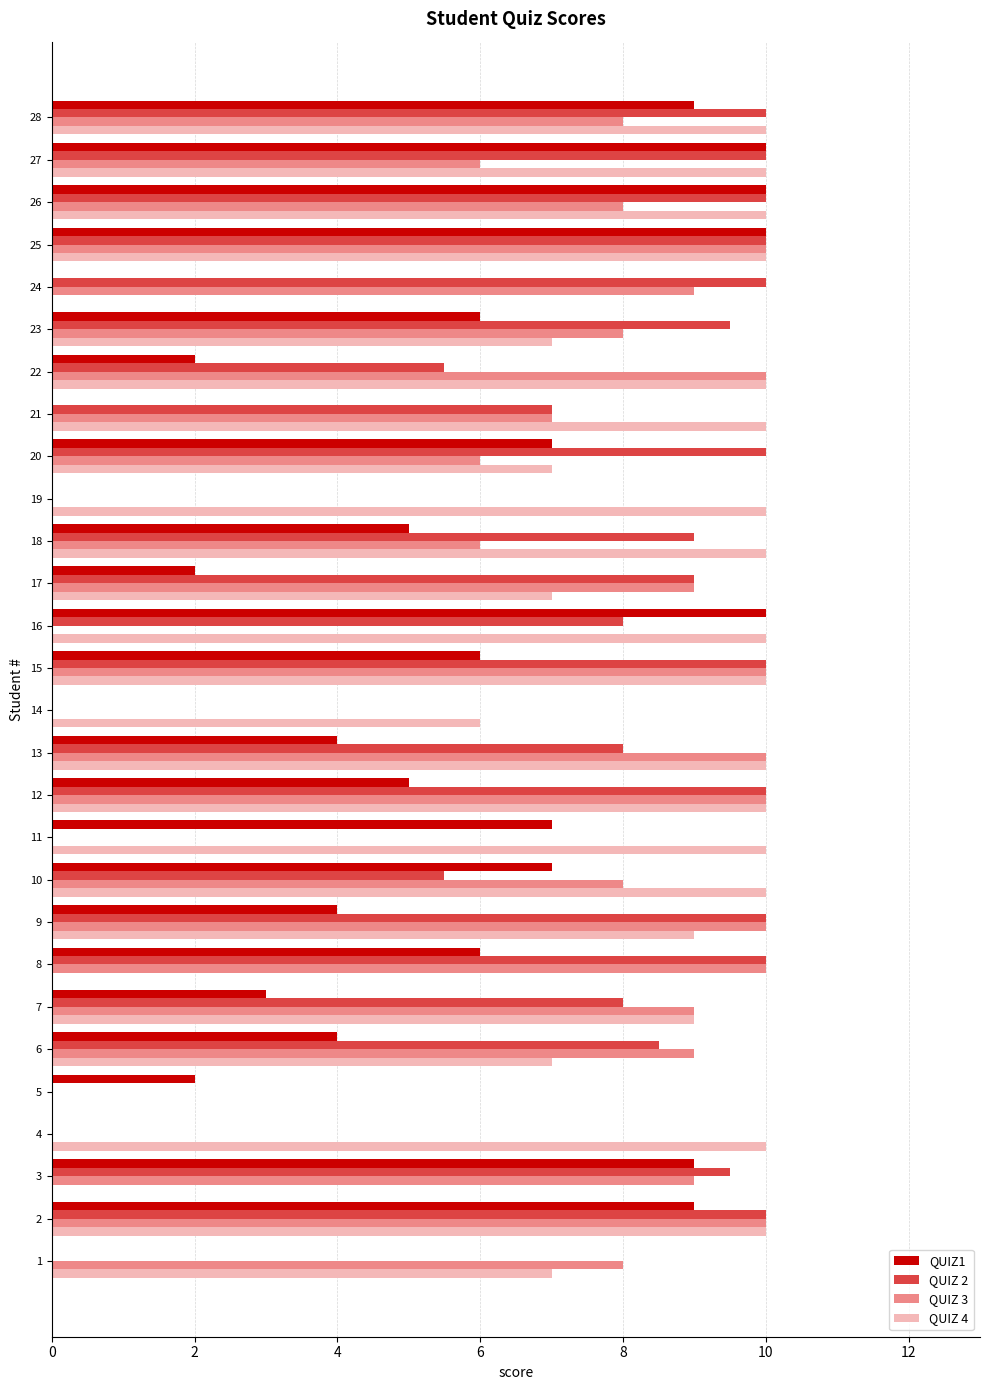

Which series has the largest total across all categories?

QUIZ 4